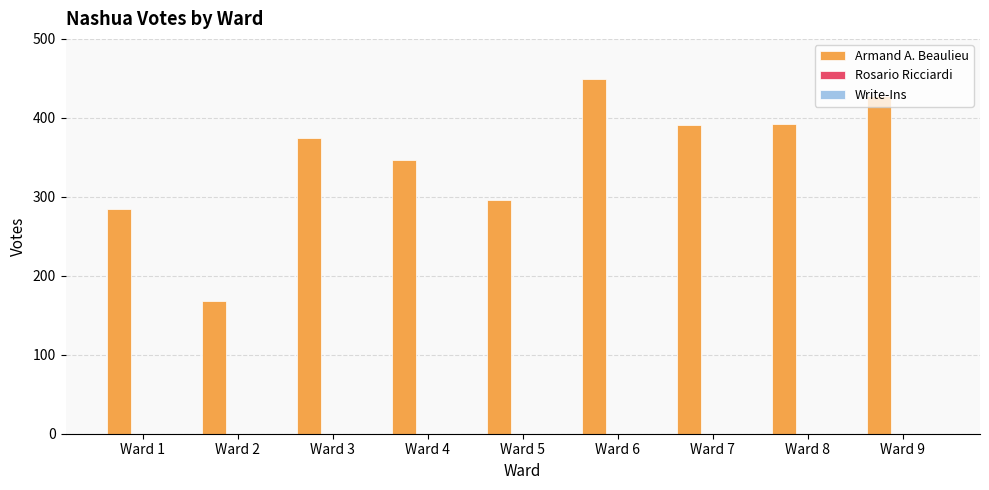

Count the number of categories in the chart.

9